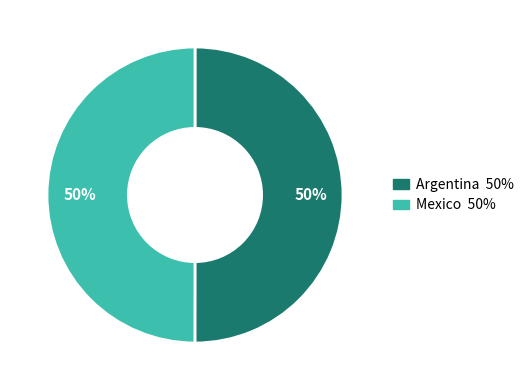

What is the ratio of the value at Argentina to the value at Mexico?

1.0